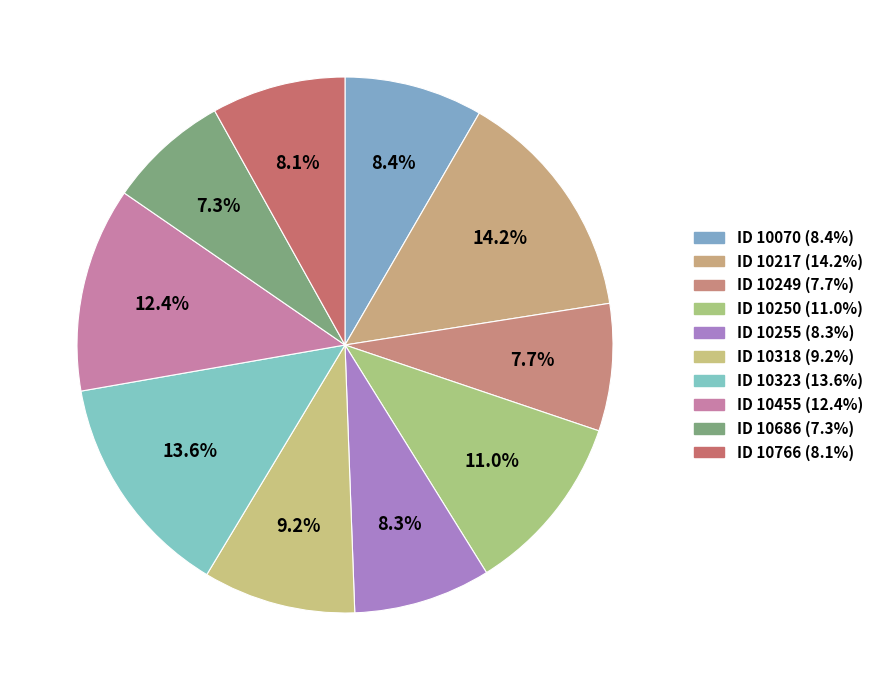

What is the total percentage of ID 10323 and ID 10318?

22.8%